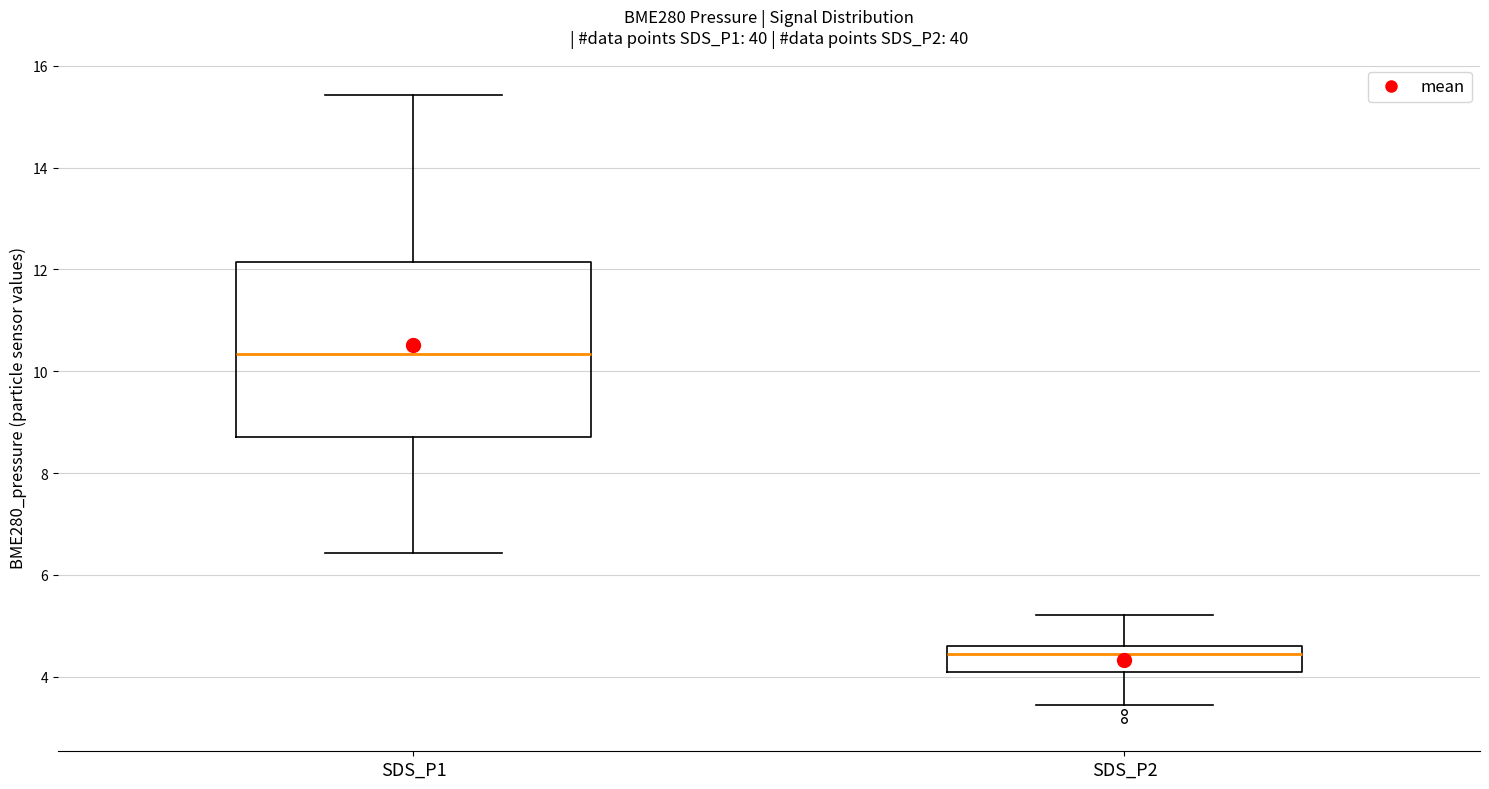

Reading left to right, transcribe this box plot: for each box, give where its median line is, the range the box spans, and where its two whiskers end, as read against the y-axis. The values are not printed on the chart, so give them approximately, as read against the axis.

SDS_P1: median 10.4, box 8.8 to 12.2, whiskers 6.4 to 15.4
SDS_P2: median 4.4, box 4.0 to 4.6, whiskers 3.4 to 5.2